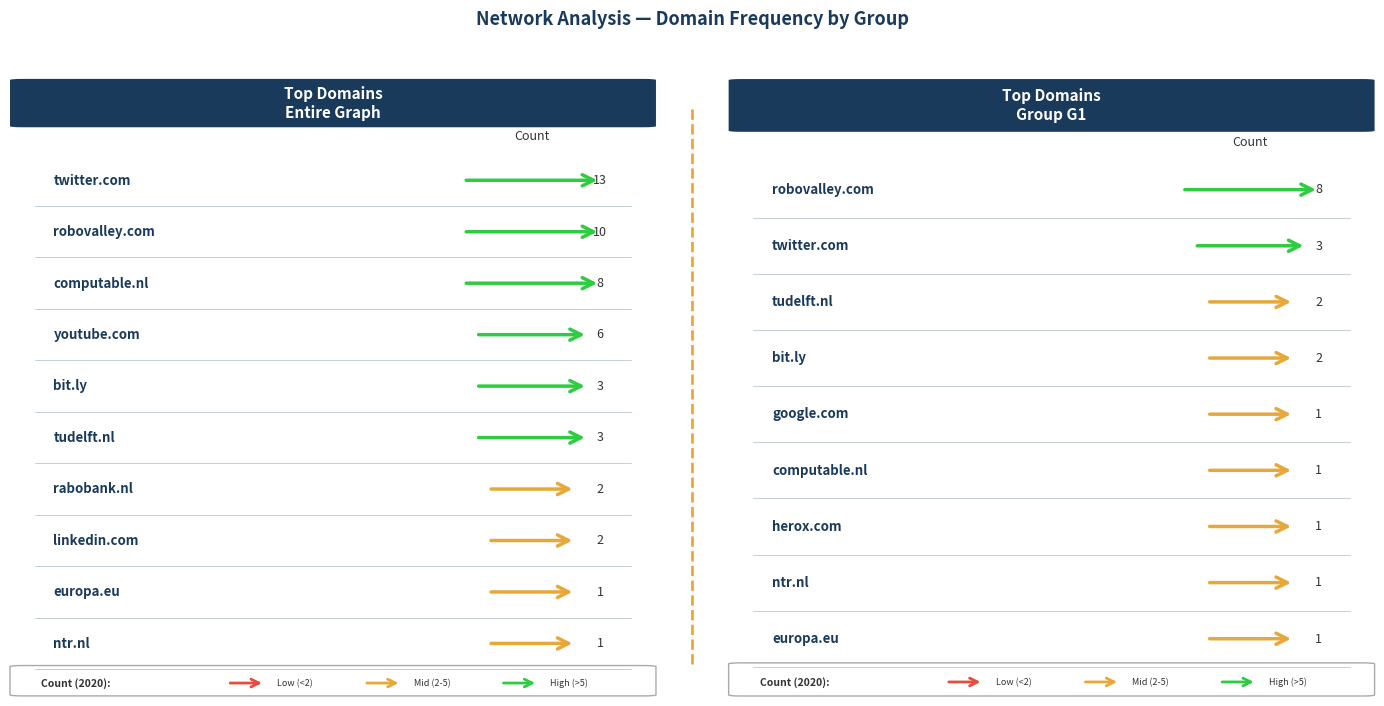

Count the G1 Count values in the range 1 to 2.

7